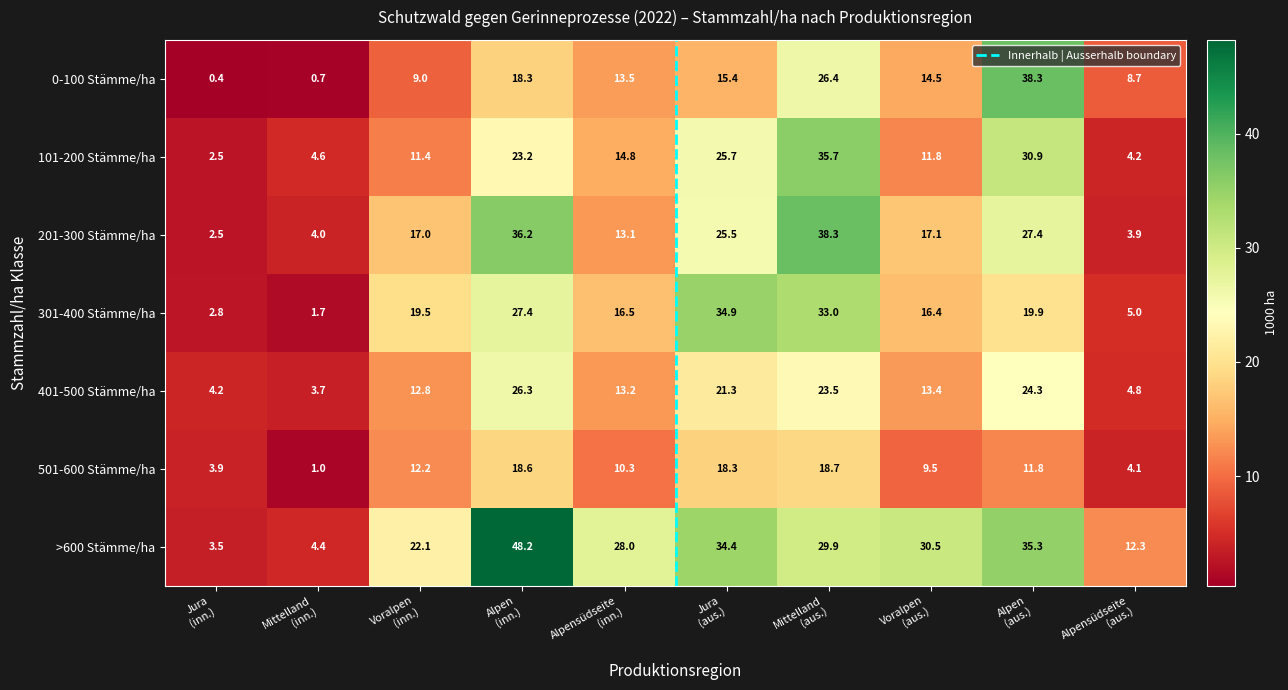

What is the minimum value shown in the chart?

0.4